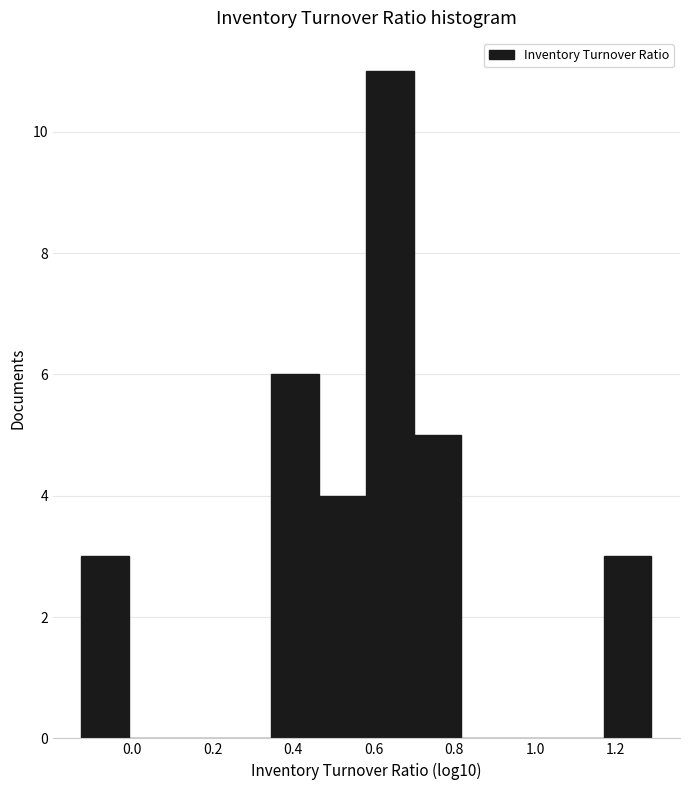

What is the height of the bar covering 1.18 to 1.28 on the x-axis? Neither the bar edges nor the heights are printed on the chart, so give them approximately, as read against the axes.

3